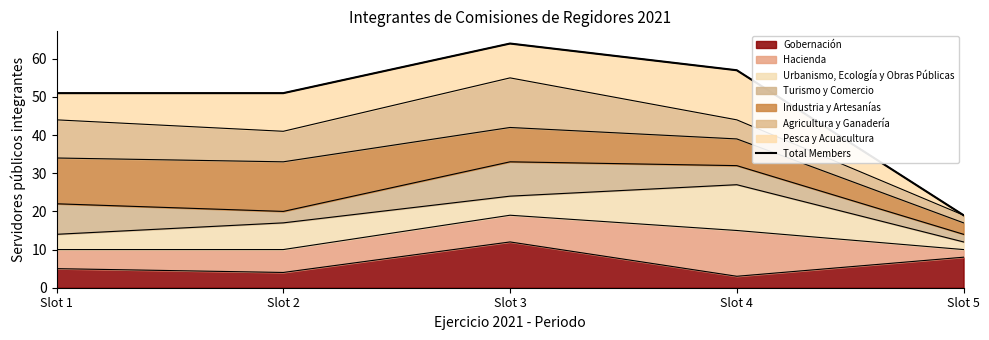

What is the greatest value displayed?

64